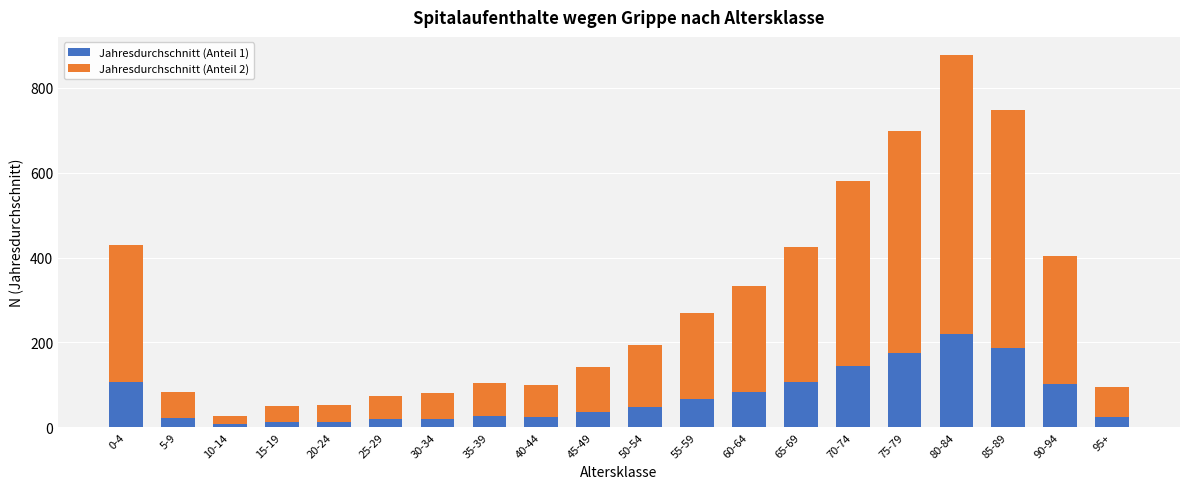

Which category has the highest value in the Jahresdurchschnitt (Anteil 1) series?

80-84